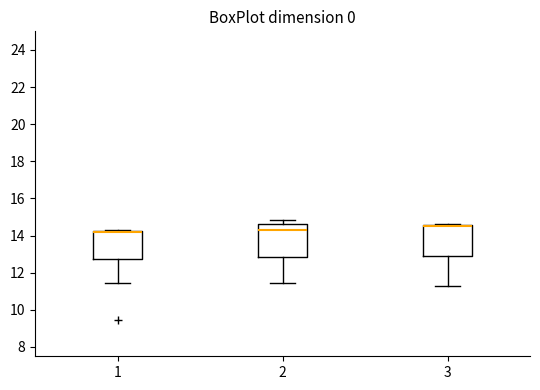

Reading left to right, transcribe this box plot: for each box, give where its median line is, the range the box spans, and where its two whiskers end, as read against the y-axis. The values are not printed on the chart, so give them approximately, as read against the axis.

1: median 14.2 (drawn on the box's upper edge), box 12.8 to 14.2, whiskers 11.4 to 14.2
2: median 14.4, box 12.8 to 14.6, whiskers 11.4 to 14.8
3: median 14.6 (drawn on the box's upper edge), box 12.8 to 14.6, whiskers 11.2 to 14.6